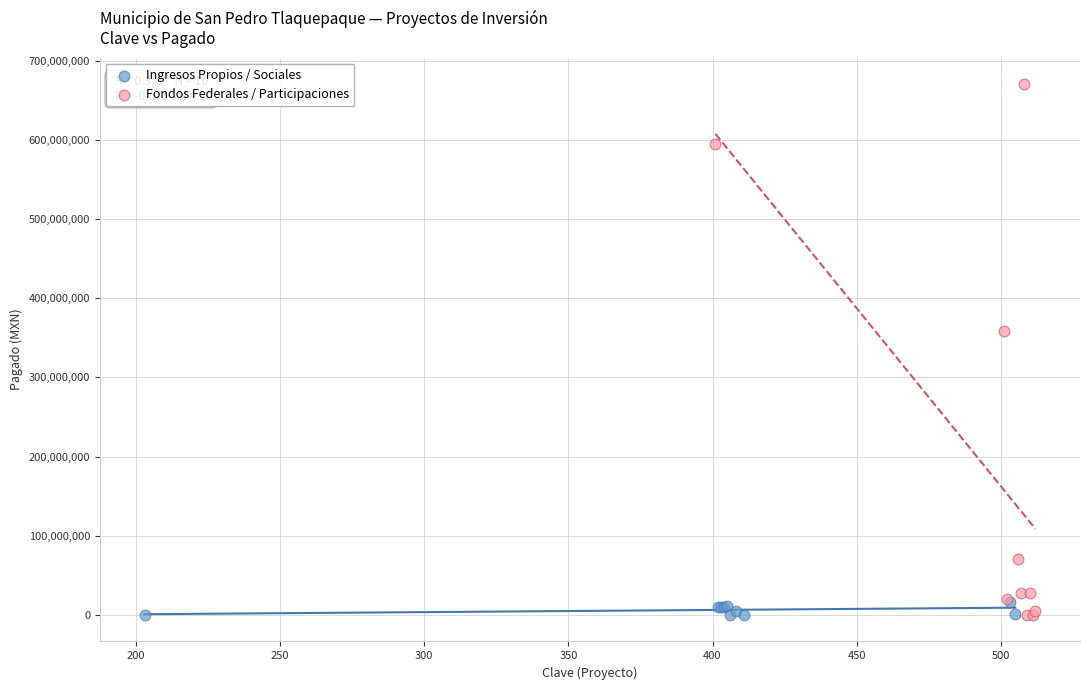

Which series has the largest Y range (max minus min)?

Fondos Federales / Participaciones